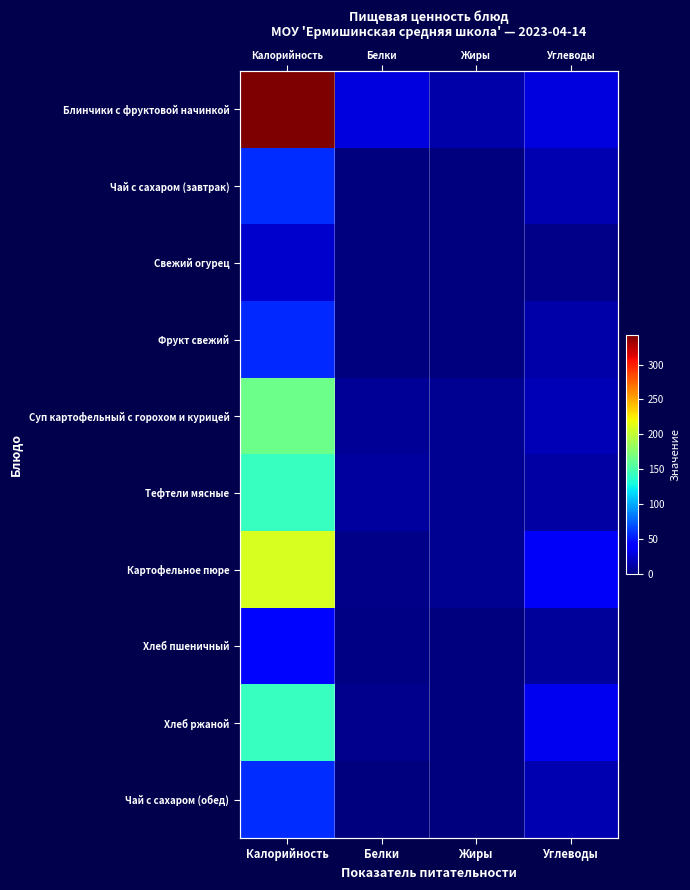

At which category is the sum across all series the highest?

Калорийность